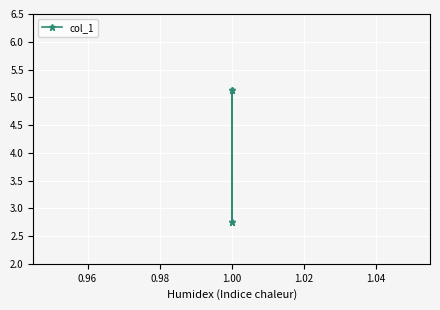

Is it true that the value at 1.00 is 1.6?

False